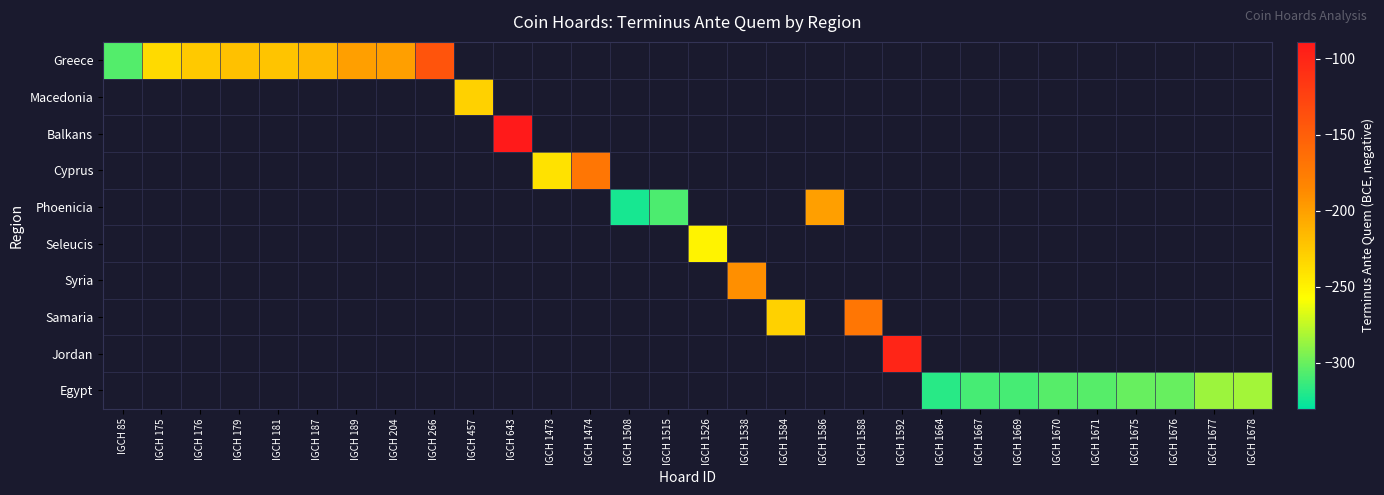

Count the number of data series in this chart.

10